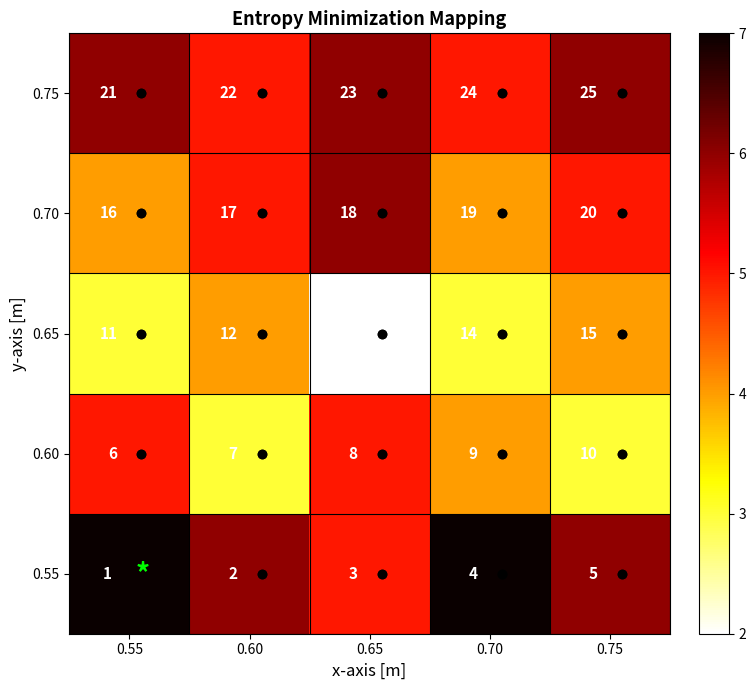

List the series in order of their peak value, highest first.

0.75, 0.70, 0.65, 0.60, 0.55